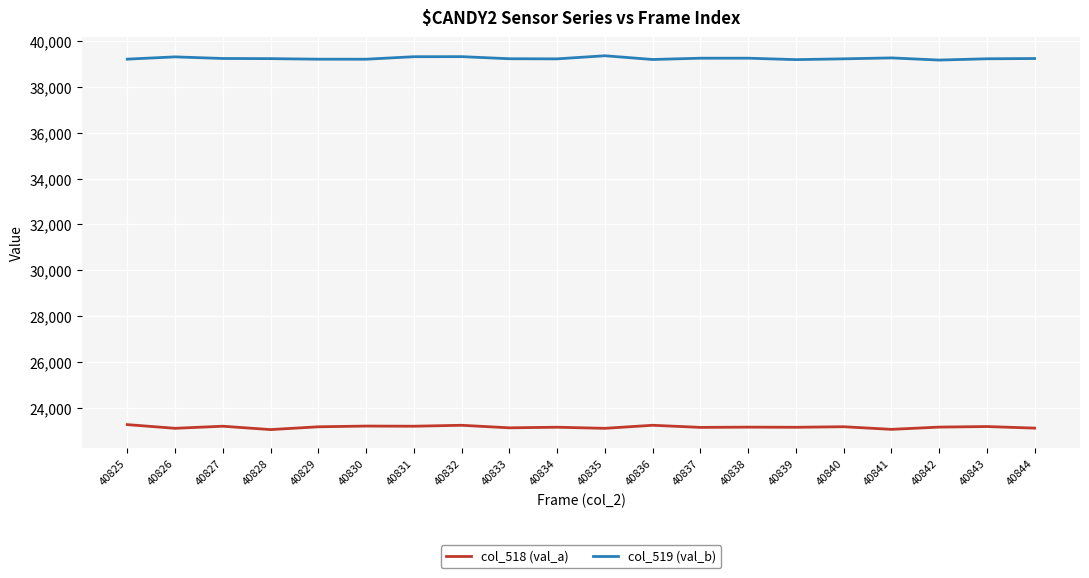

Read the col_519 (val_b) value at 40826.

39306